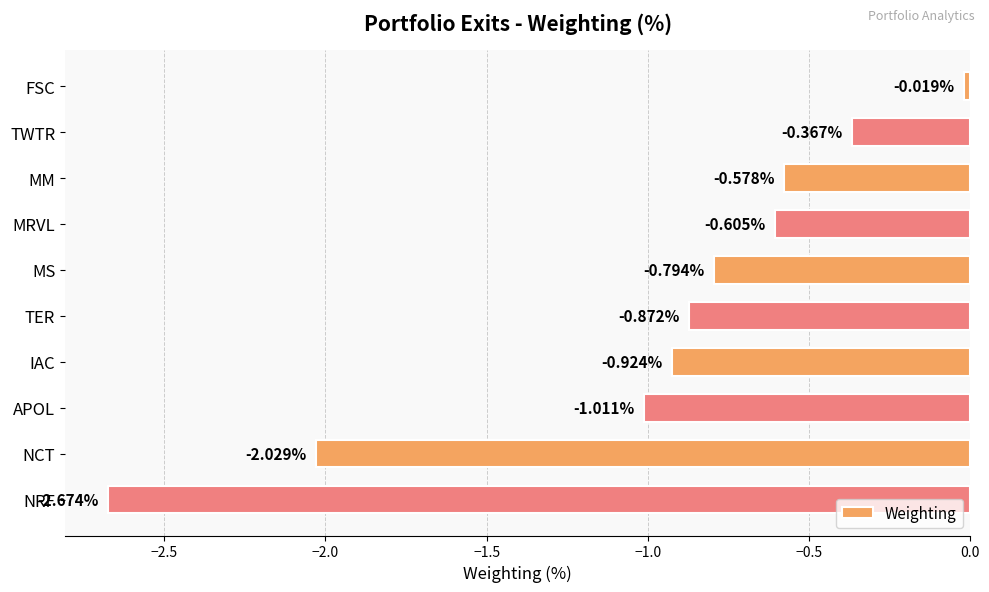

What is the difference between the values at MS and NRF?

1.9